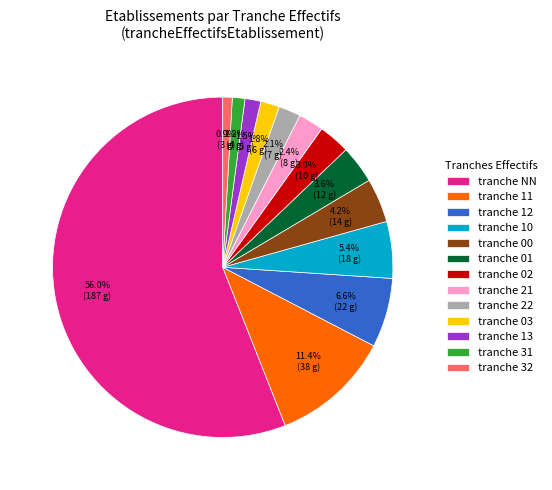

What is the majority slice?

tranche NN